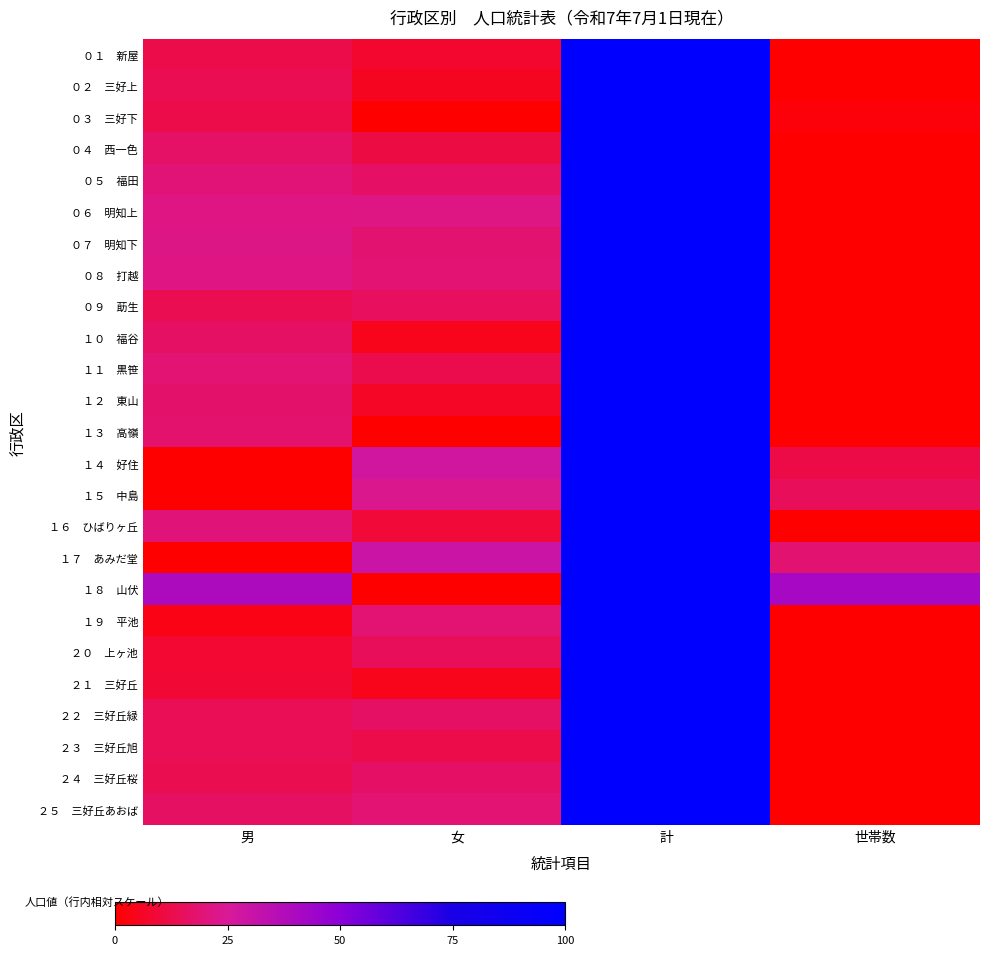

At 女, list the series in order from largest to smallest.

１７ あみだ堂, １４ 好住, １５ 中島, ０６ 明知上, ２５ 三好丘あおば, １９ 平池, ０８ 打越, ０７ 明知下, ２４ 三好丘桜, ０５ 福田, ２２ 三好丘緑, ０９ 莇生, ２０ 上ヶ池, １１ 黒笹, ２３ 三好丘旭, ０４ 西一色, １６ ひばりヶ丘, ０１ 新屋, １２ 東山, ０２ 三好上, ２１ 三好丘, １０ 福谷, ０３ 三好下, １３ 高嶺, １８ 山伏